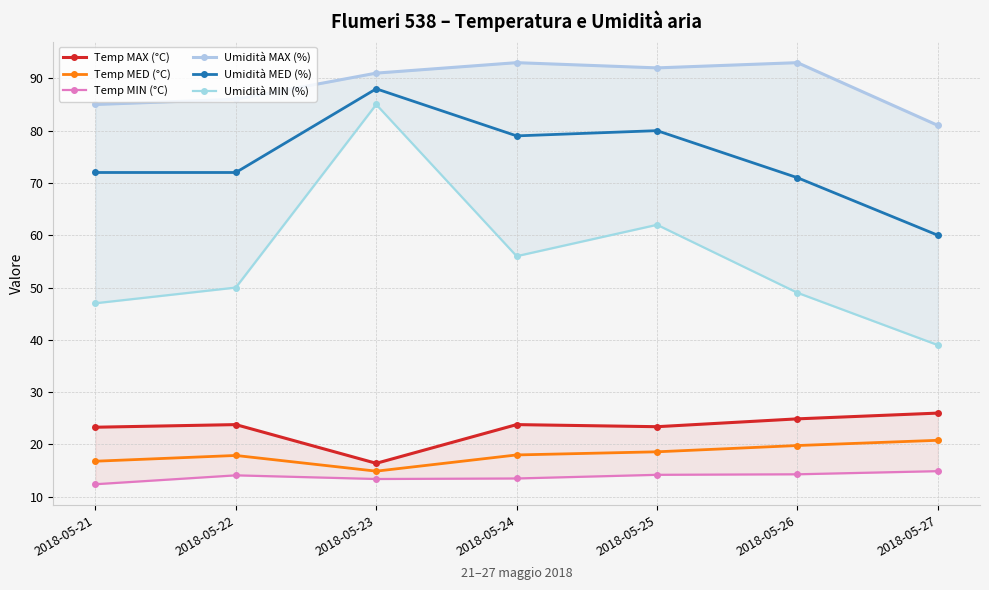

Rank the series by their maximum value, from lowest to highest.

Temp MIN (°C), Temp MED (°C), Temp MAX (°C), Umidità MIN (%), Umidità MED (%), Umidità MAX (%)